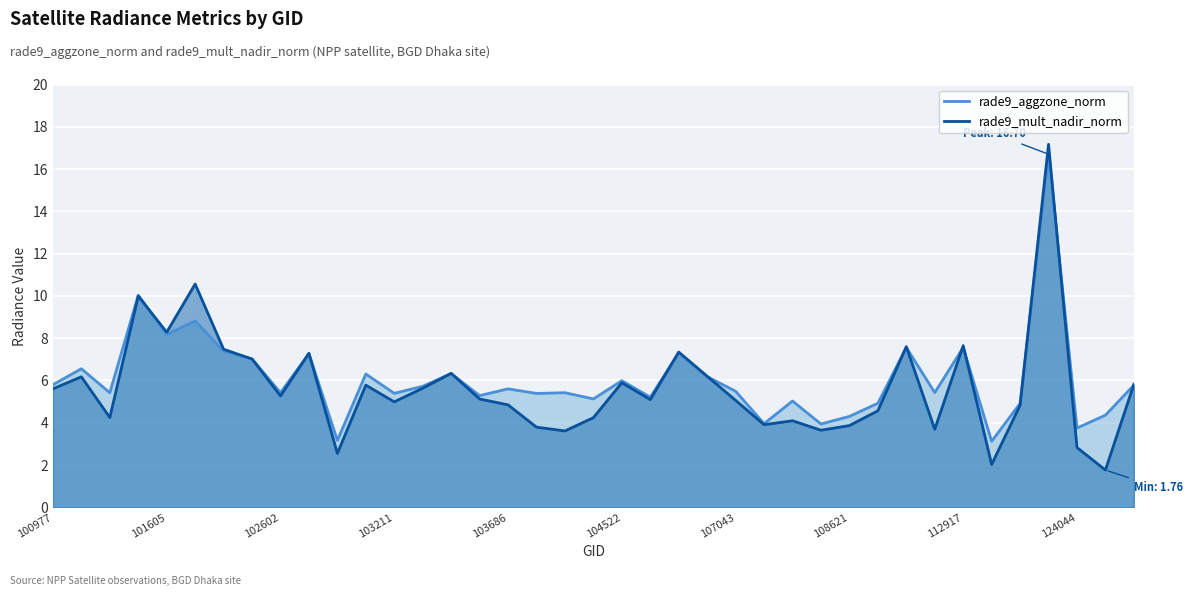

Rank the series by their maximum value, from lowest to highest.

rade9_aggzone_norm, rade9_mult_nadir_norm